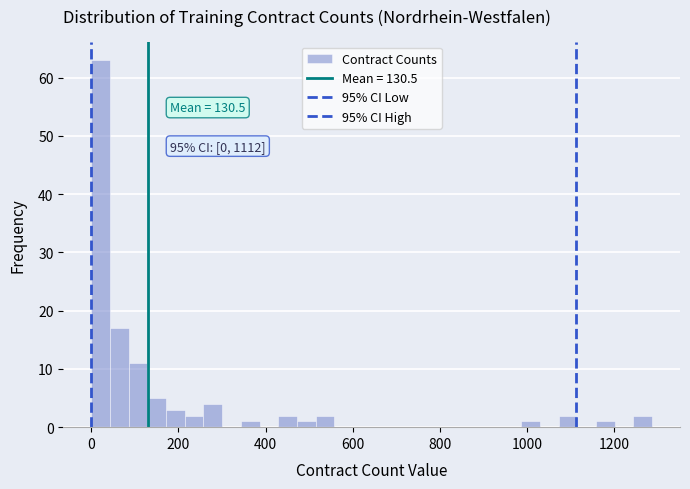

Around what value on the x-axis is the tallest bar? Give the approximate position of its centre, as read against the axis.

20